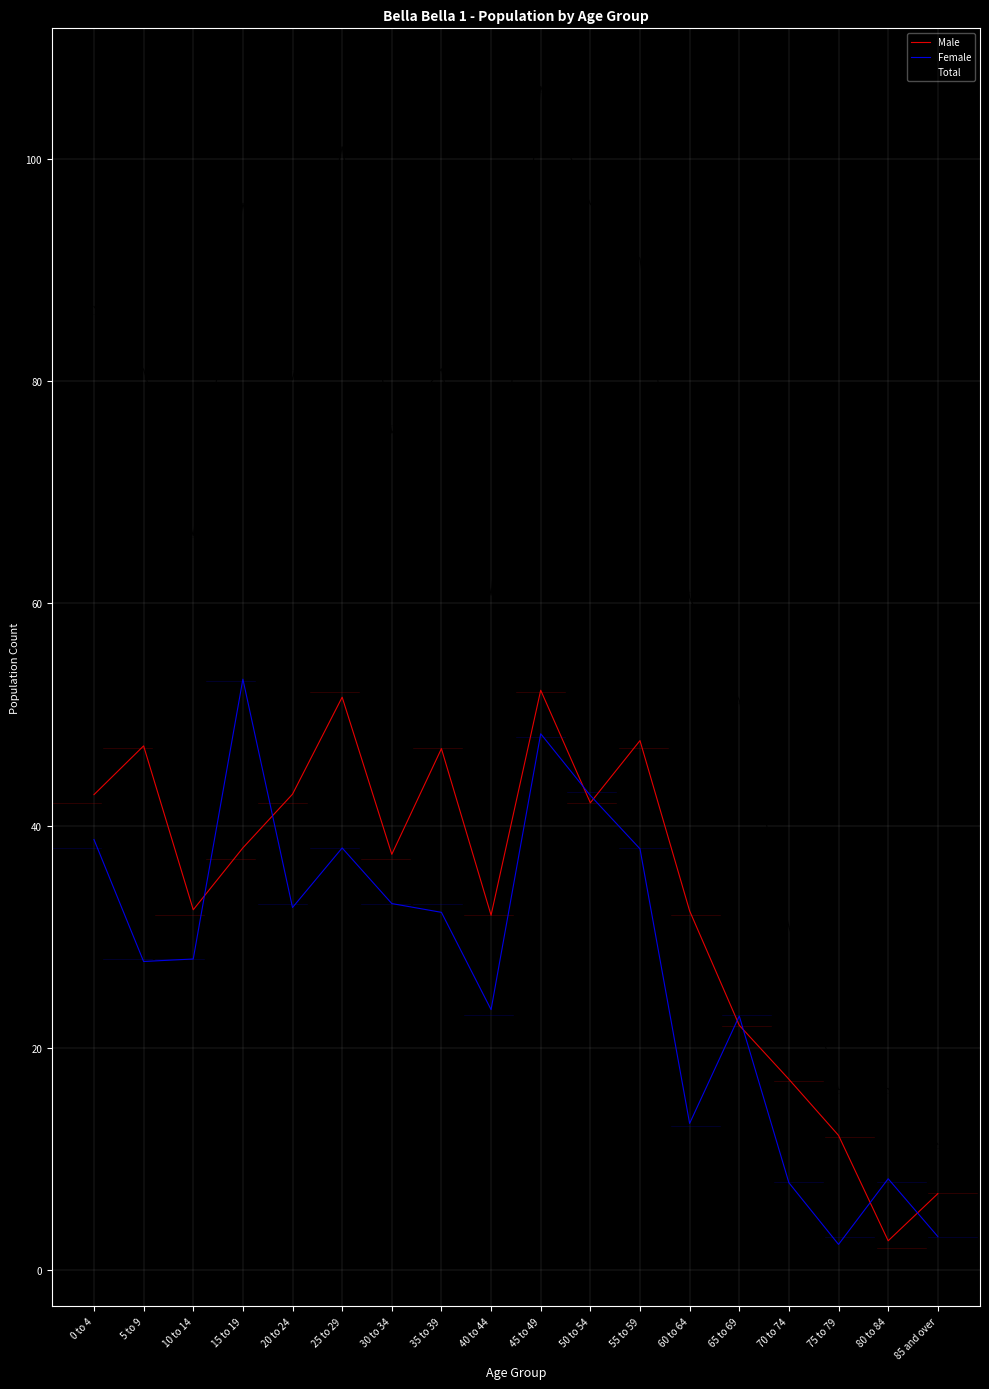

The Female series shows 8.2 at 80 to 84. True or false?

True